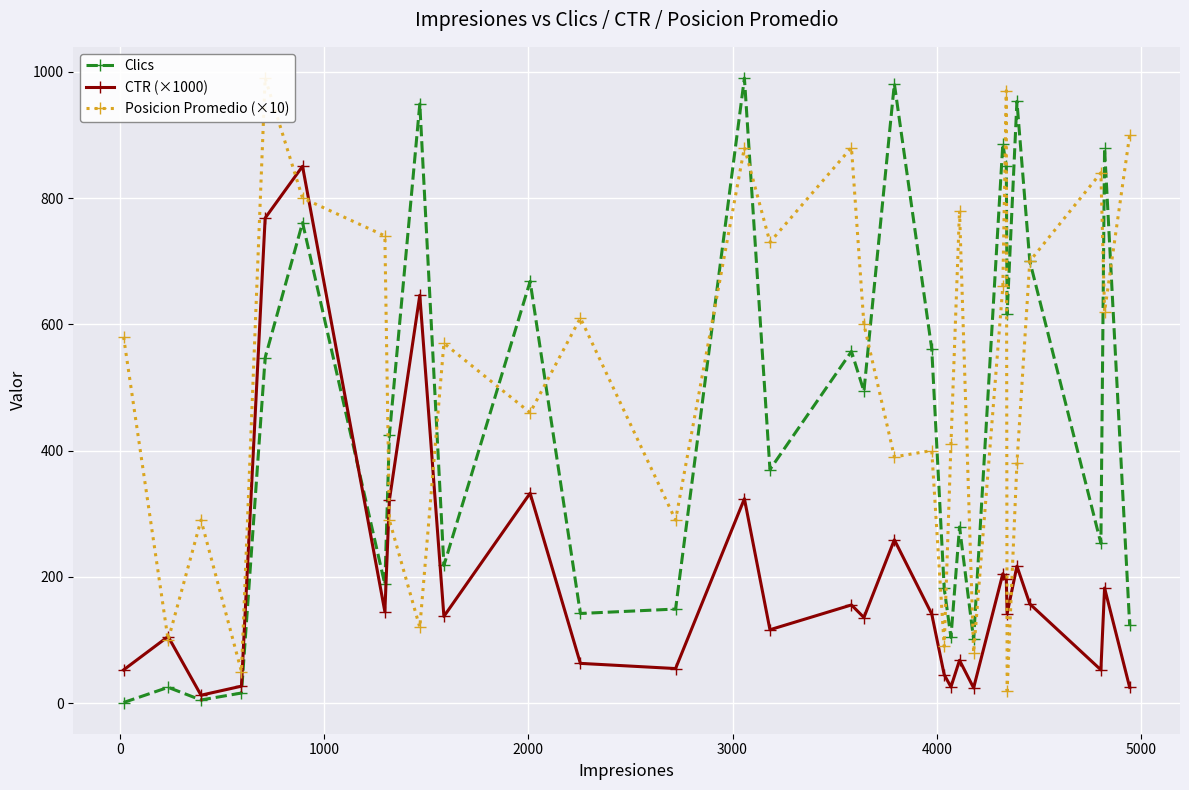

Does the chart display data point markers on the line(s)?

Yes